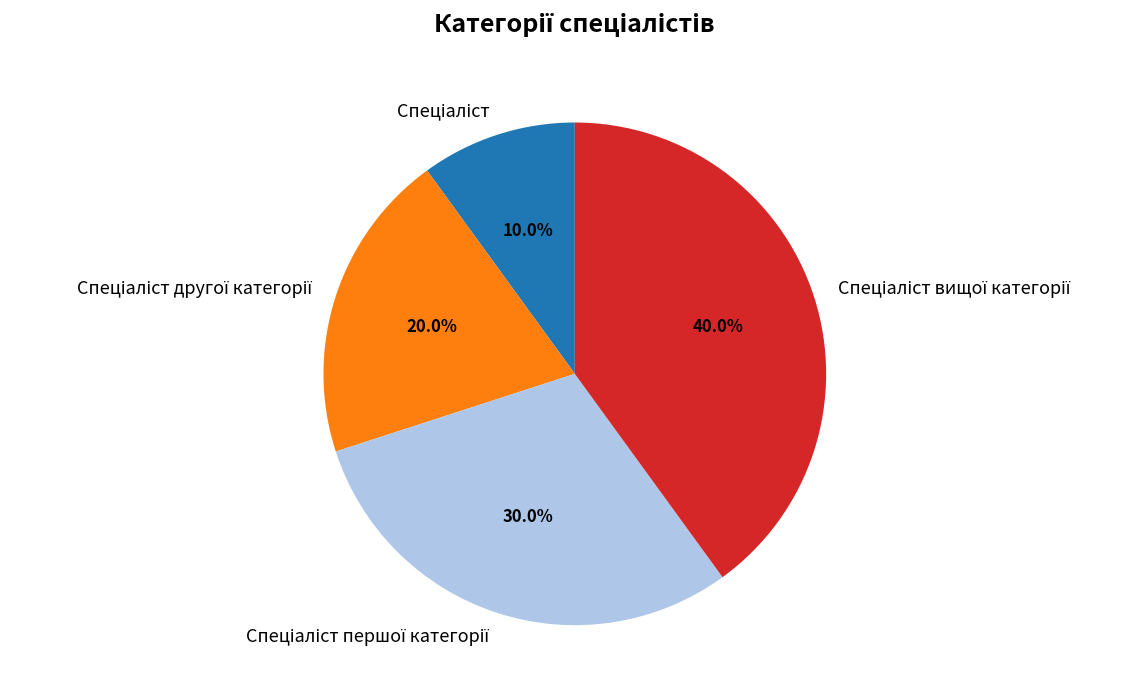

Is there a majority slice in this chart?

No